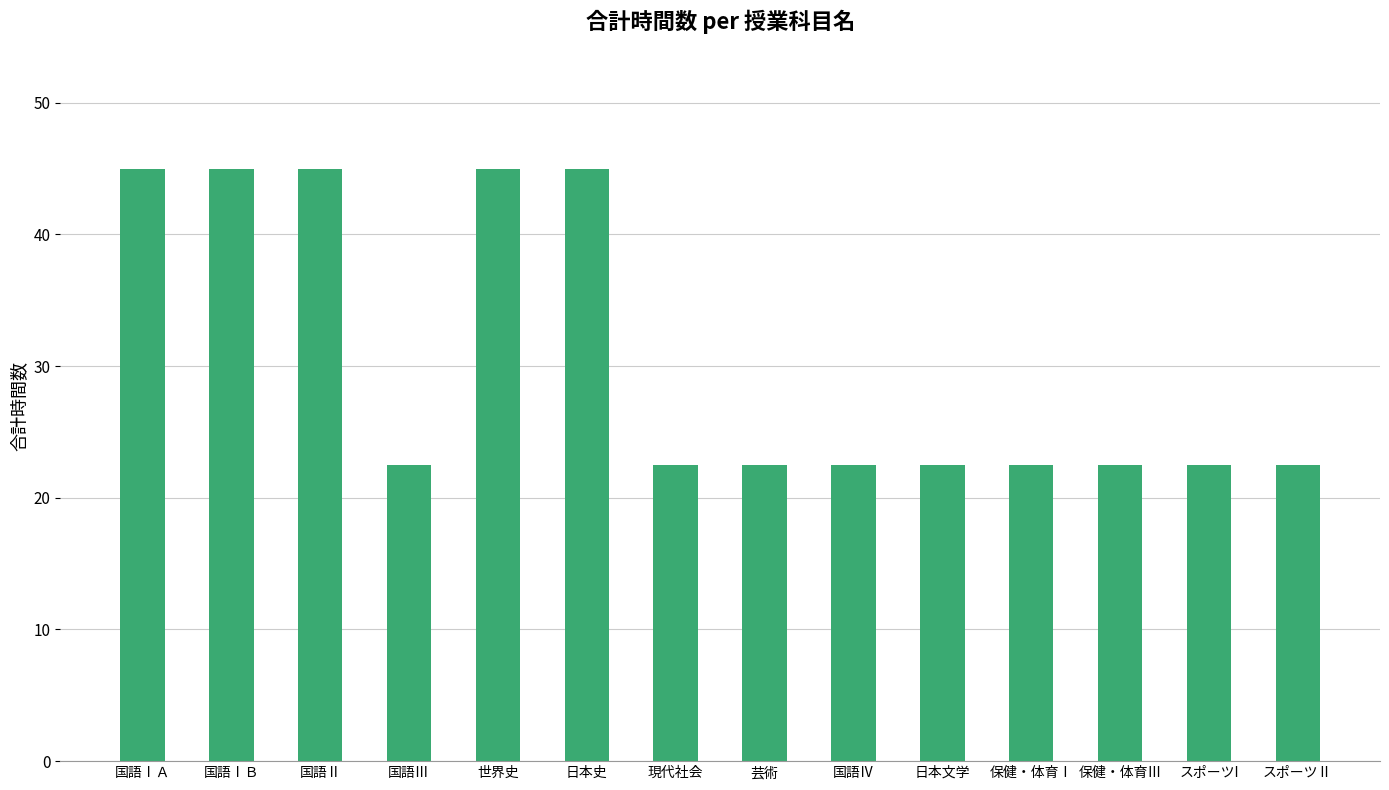

Reading left to right, transcribe all the data shown in this chart.

45.0	45.0	45.0	22.5	45.0	45.0	22.5	22.5	22.5	22.5	22.5	22.5	22.5	22.5